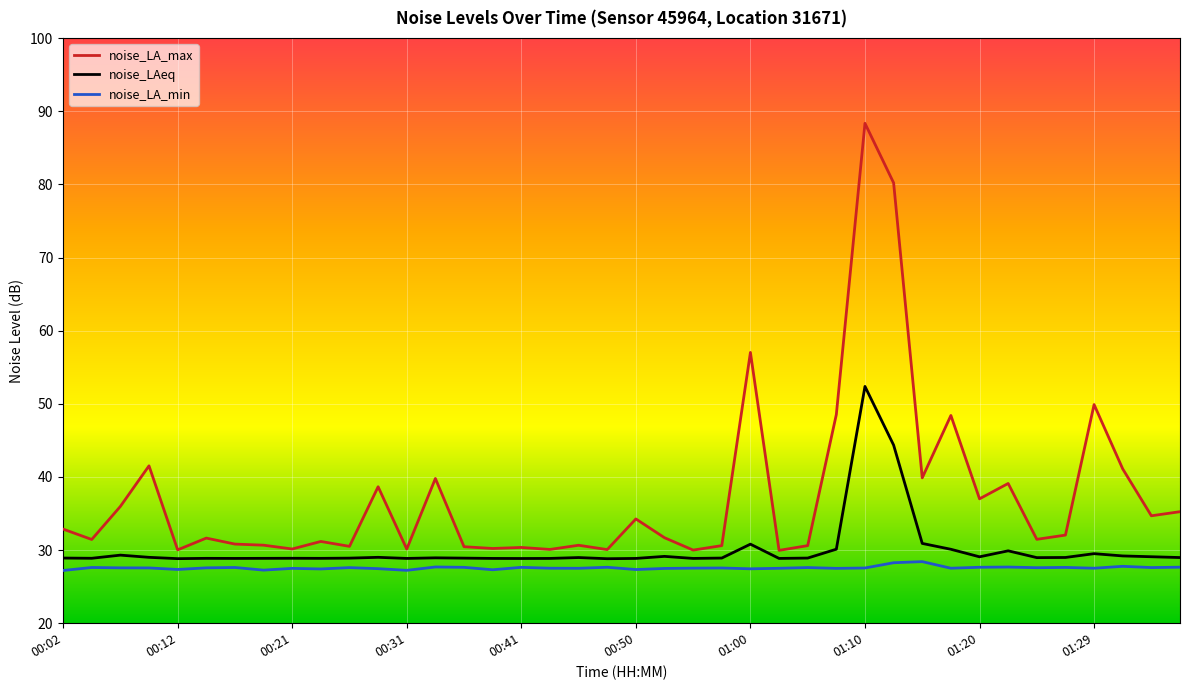

List the series in order of their peak value, lowest first.

noise_LA_min, noise_LAeq, noise_LA_max